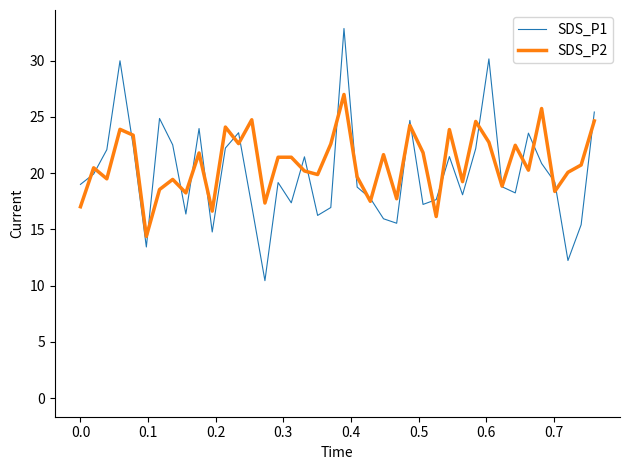

Which series has the widest spread of values?

SDS_P1